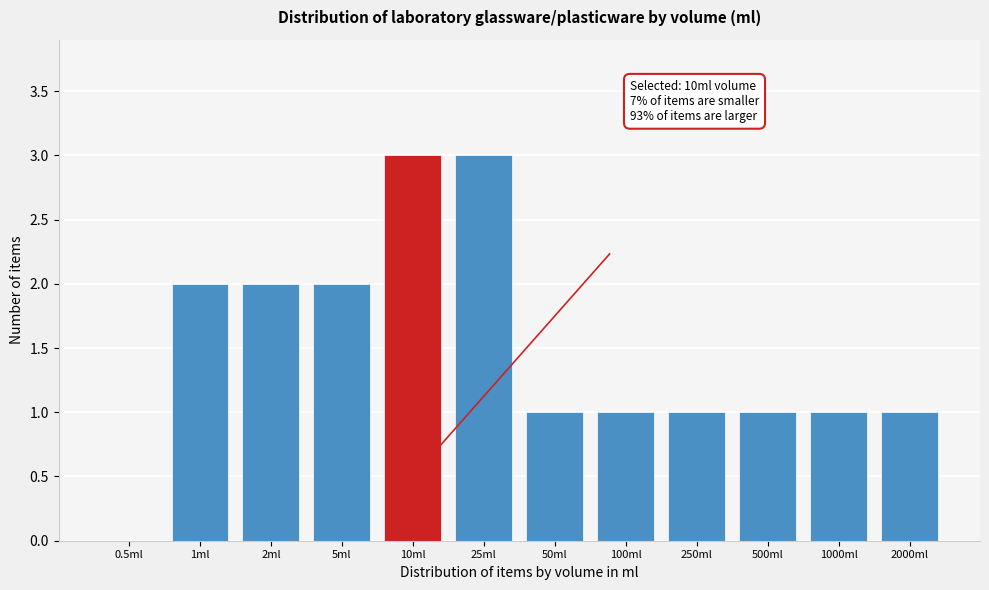

Reading right to left, list all the values displayed in this chart.

2000ml=1	1000ml=1	500ml=1	250ml=1	100ml=1	50ml=1	25ml=3	10ml=3	5ml=2	2ml=2	1ml=2	0.5ml=0